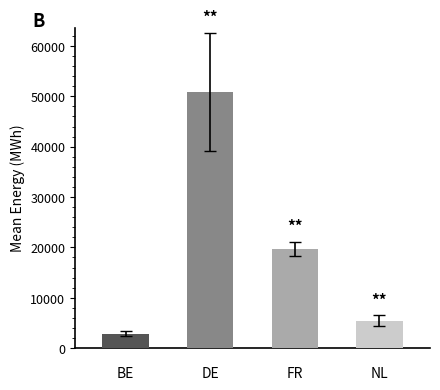

What is the minimum value shown in the chart?

2853.8